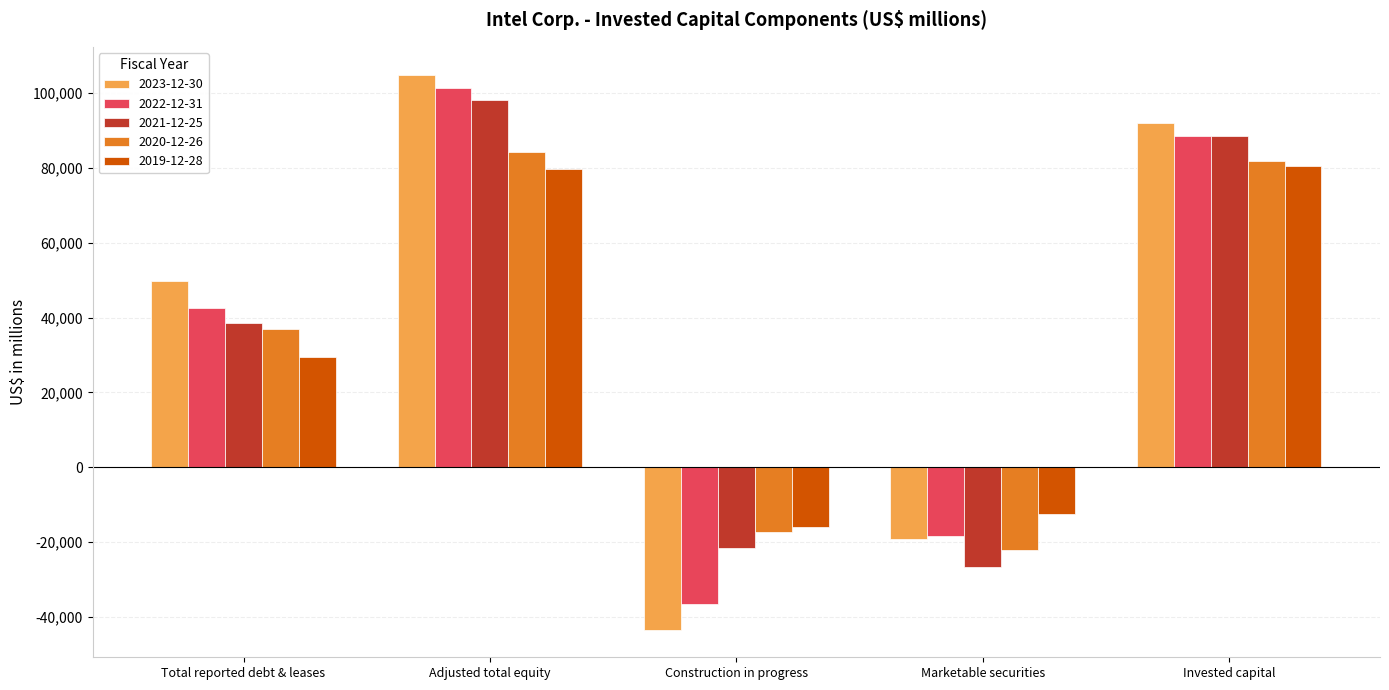

What is the sum of all 2023-12-30 values?

184190